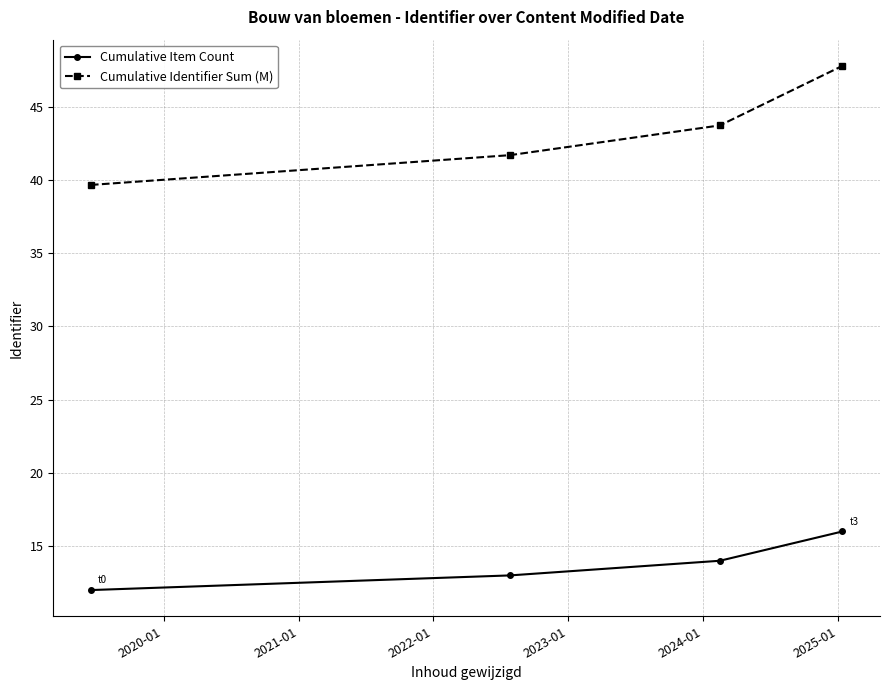

What is the difference between the second highest and minimum values in the Cumulative Identifier Sum (M) series?

4.1